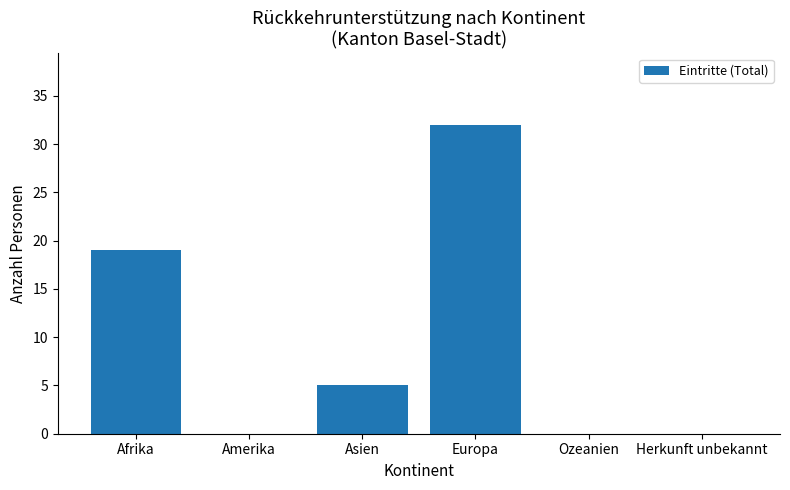

What is the sum of the values at Ozeanien and Asien?

5